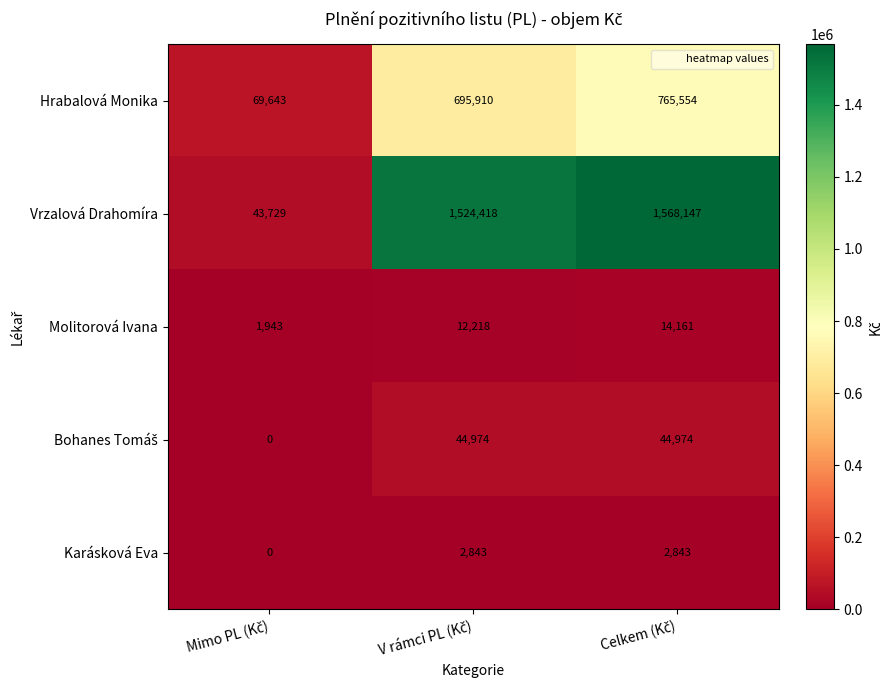

Which series has the largest total across all categories?

Vrzalová Drahomíra